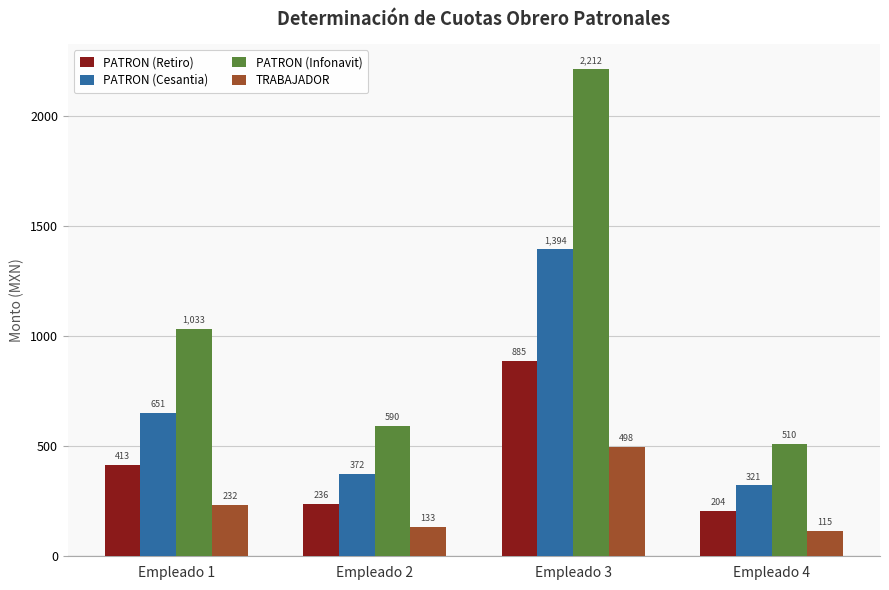

Which category has the lowest value across all series?

Empleado 4